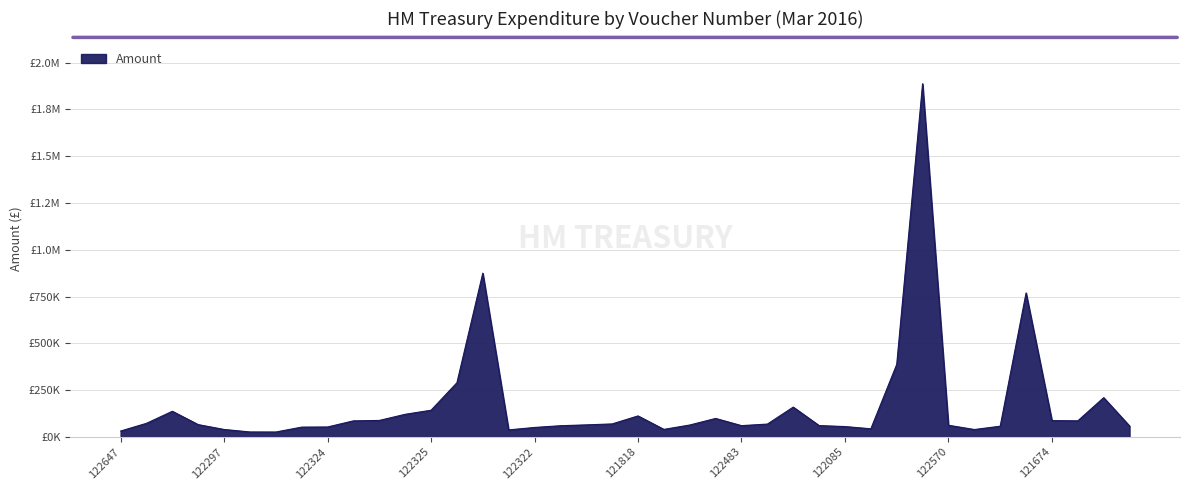

How many data points are above 65483?

20